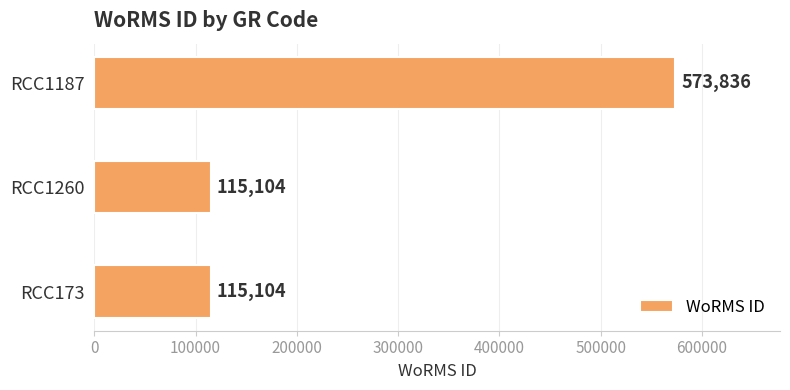

What is the sum of the values at RCC1260 and RCC173?

230208